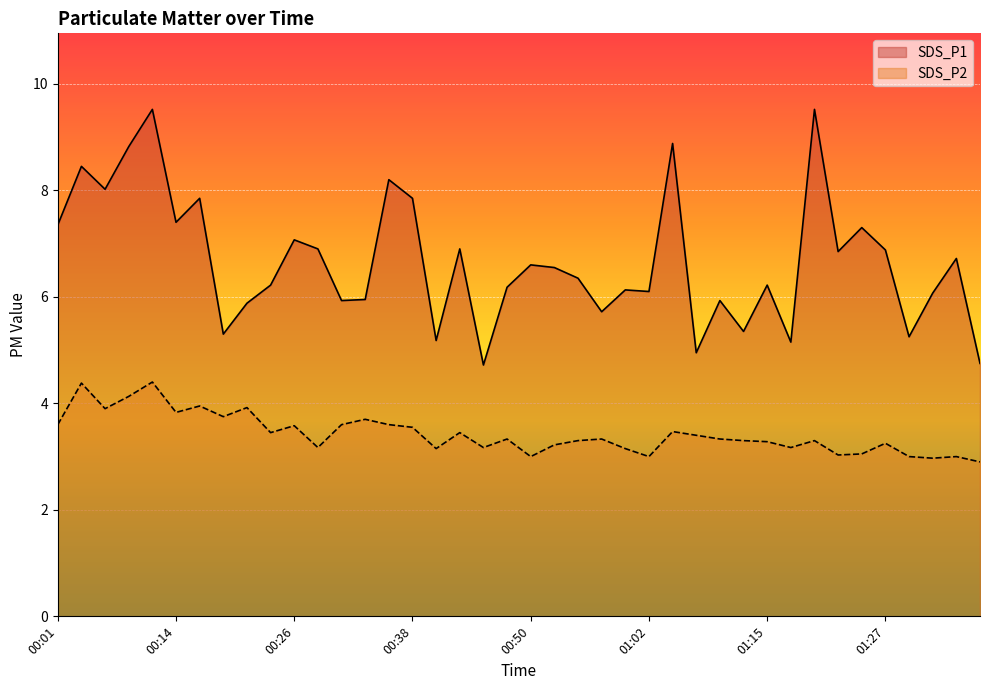

What is the smallest value displayed?

2.9